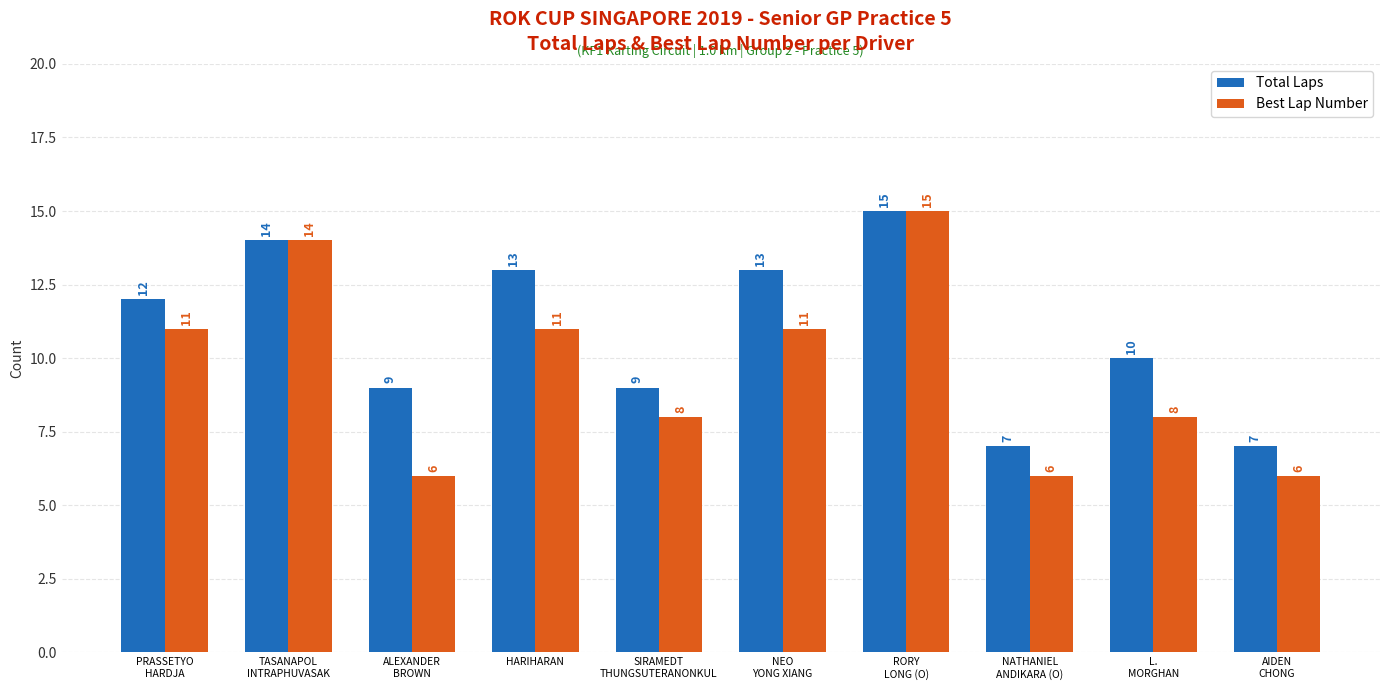

Which series has the widest spread of values?

Best Lap Number